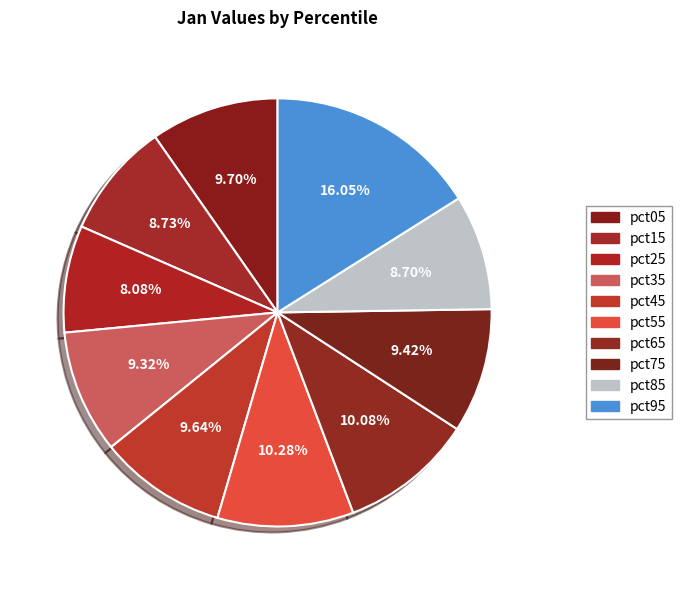

Which slice is the largest?

pct95